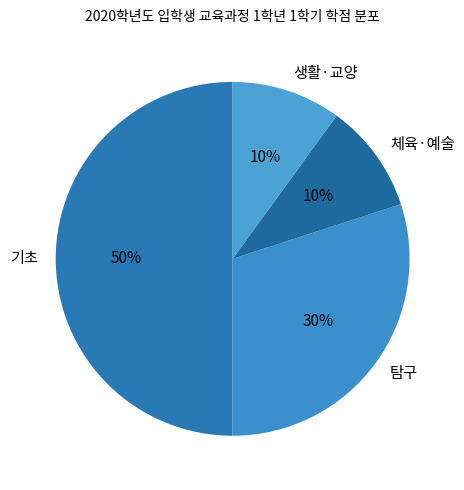

To the nearest percent, what is the average slice percentage?

25%